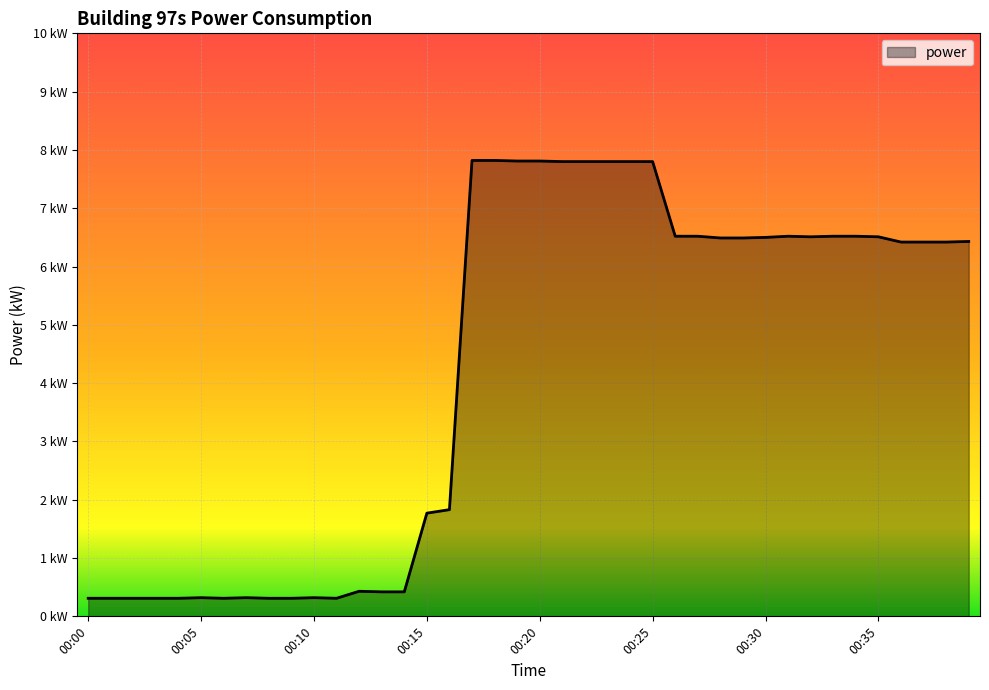

Does the chart have visible grid lines?

Yes